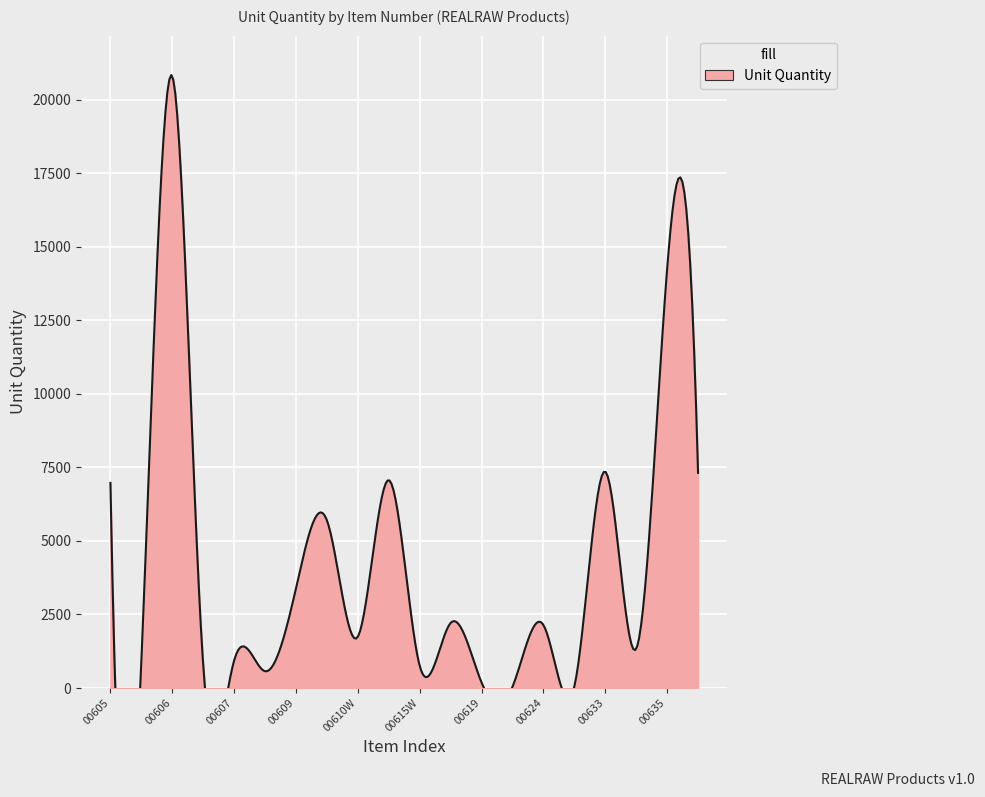

What is the sum of the values at 00605 and 00615W?

7724